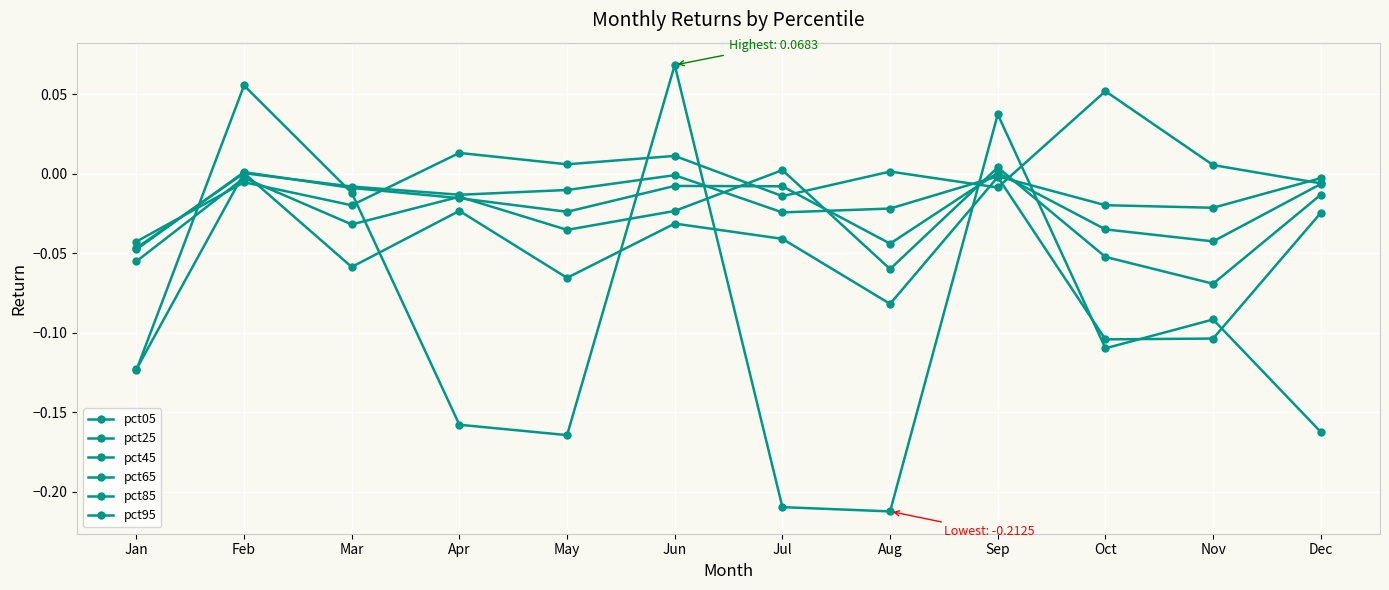

What is the sum of all pct85 values?

-0.7